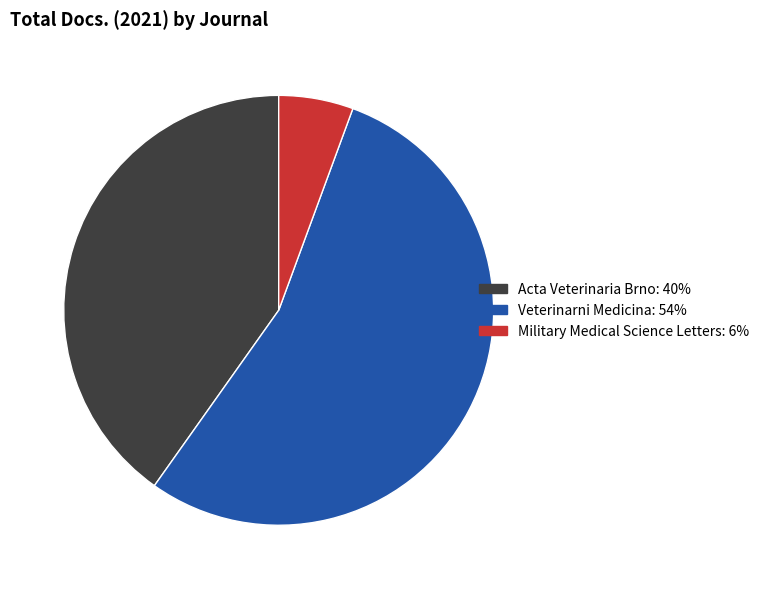

True or false: Acta Veterinaria Brno: 40% accounts for 40% of the total.

True